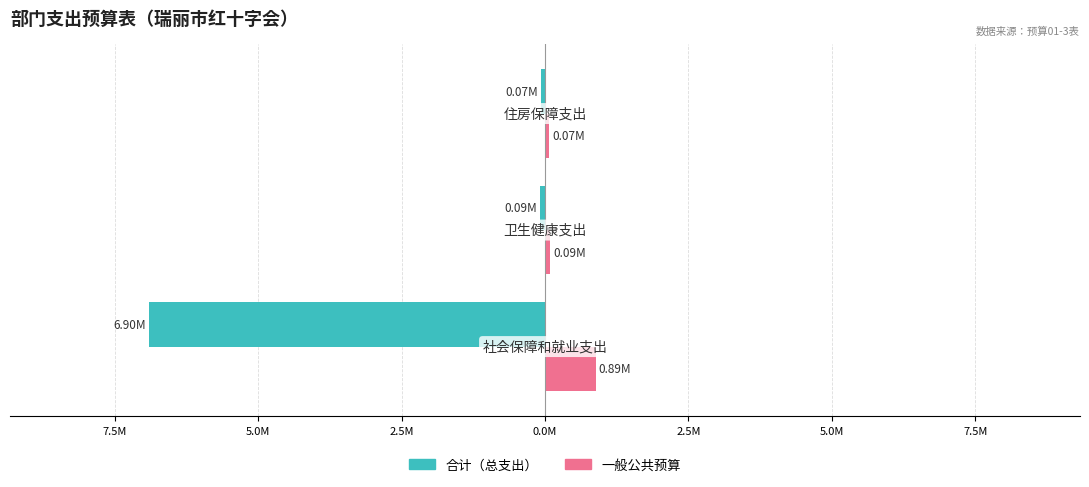

What are all the series names shown in the legend?

合计（总支出）, 一般公共预算